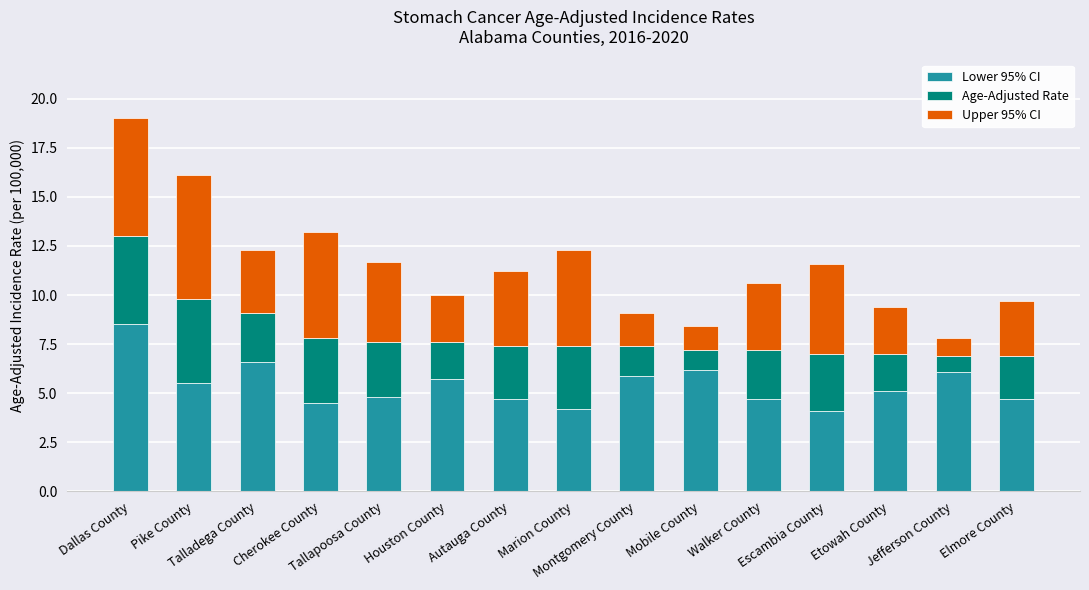

What is the sum of all Lower 95% CI values?

81.3